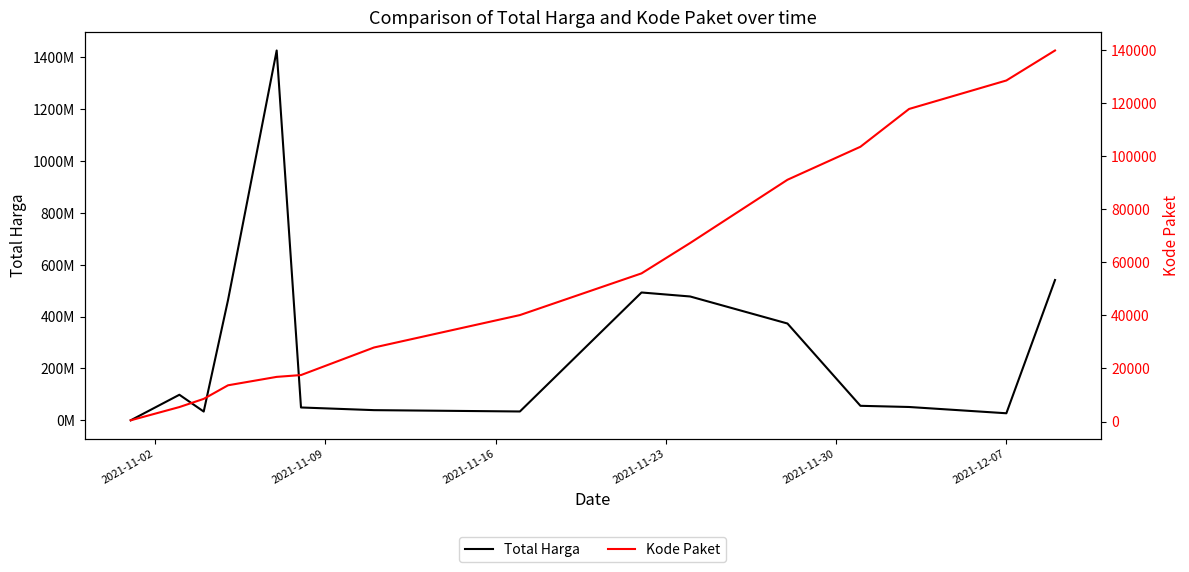

What is the value of the Total Harga point at the 10th from the left?

477600000